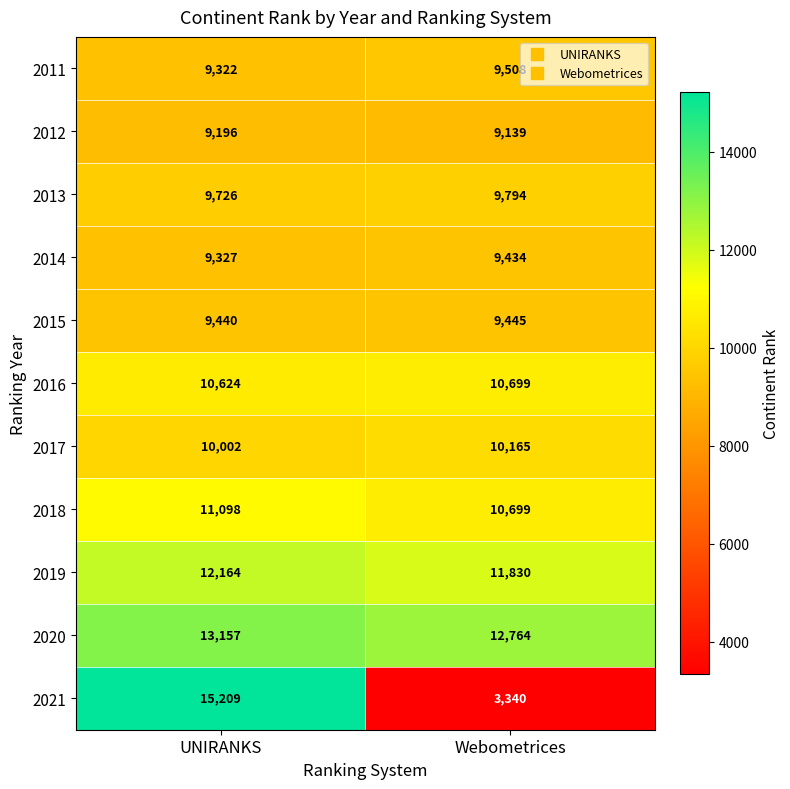

Reading right to left, list all the values displayed in this chart.

2011: Webometrices=9508	UNIRANKS=9322
2012: Webometrices=9139	UNIRANKS=9196
2013: Webometrices=9794	UNIRANKS=9726
2014: Webometrices=9434	UNIRANKS=9327
2015: Webometrices=9445	UNIRANKS=9440
2016: Webometrices=10699	UNIRANKS=10624
2017: Webometrices=10165	UNIRANKS=10002
2018: Webometrices=10699	UNIRANKS=11098
2019: Webometrices=11830	UNIRANKS=12164
2020: Webometrices=12764	UNIRANKS=13157
2021: Webometrices=3340	UNIRANKS=15209